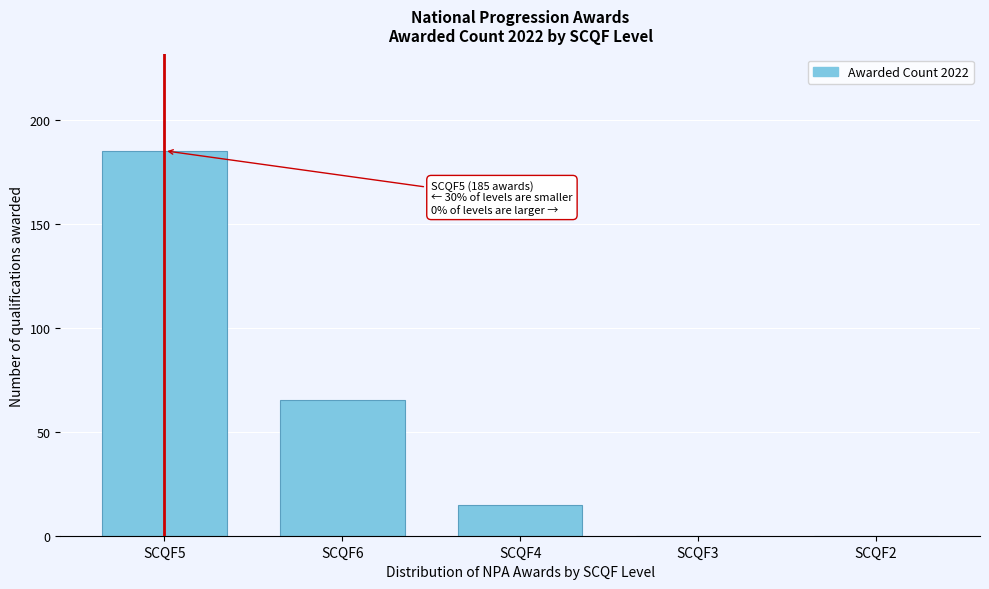

Reading left to right, list all the values displayed in this chart.

SCQF5=185	SCQF6=65	SCQF4=15	SCQF3=0	SCQF2=0